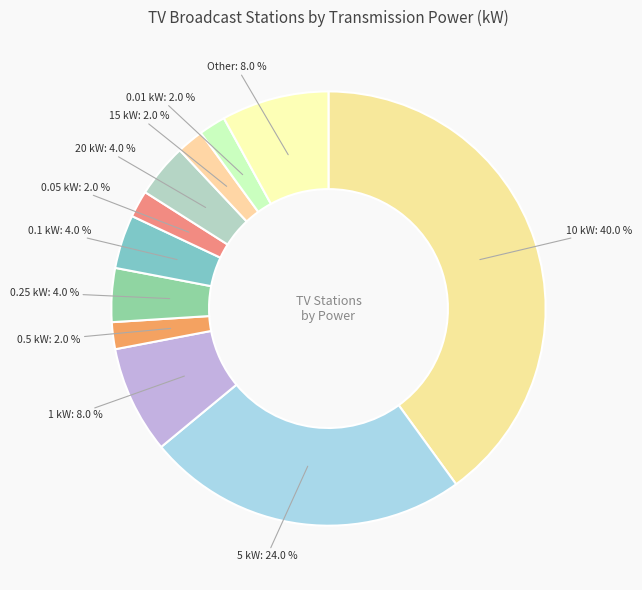

To the nearest percent, what is the difference between the largest and smallest slice percentages?

38%